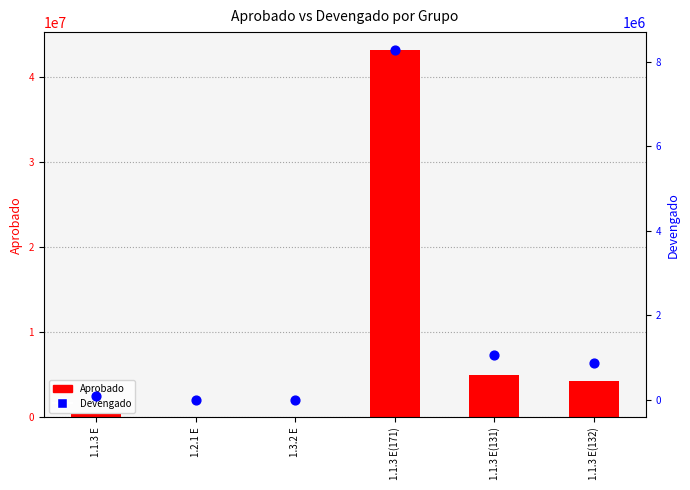

Is the value of Devengado at 1.1.3 E(132) greater than the value of Aprobado at 1.1.3 E?

Yes